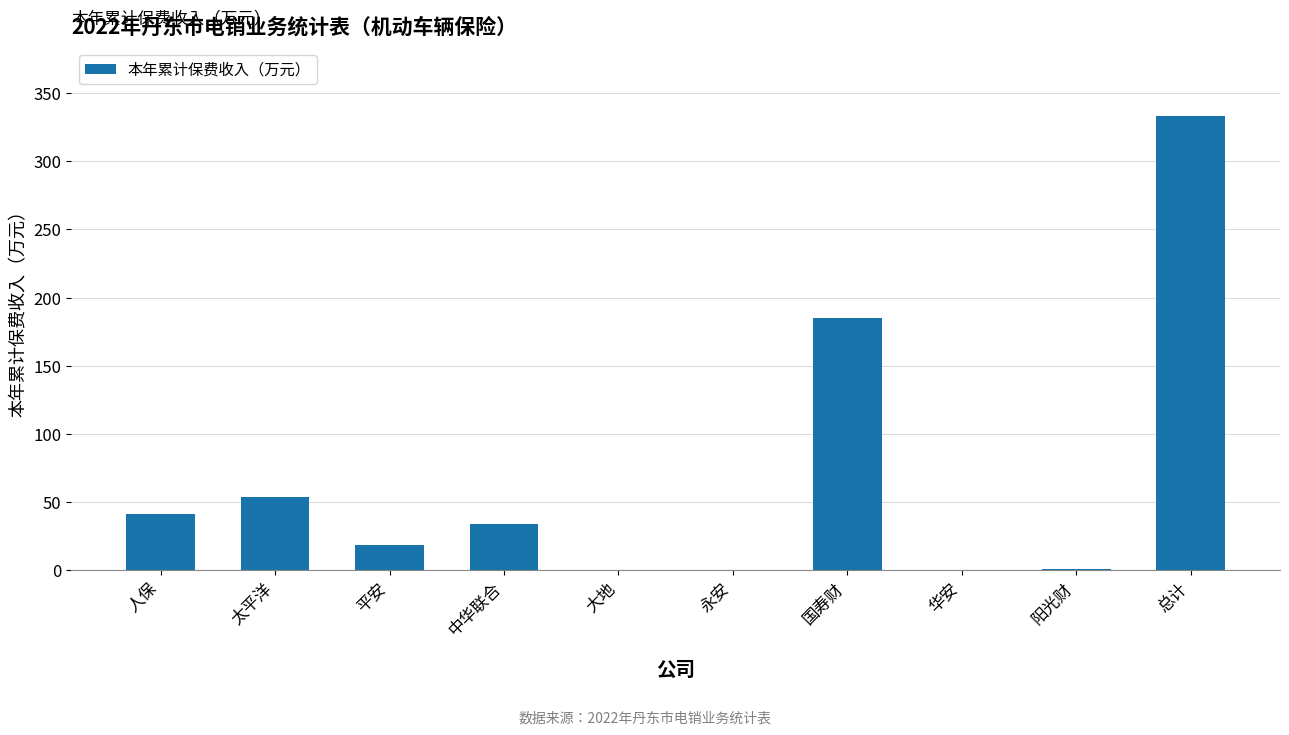

The value at 国寿财 is 297.3. True or false?

False